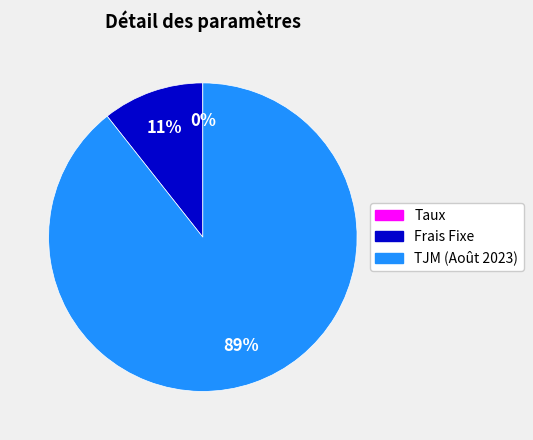

The TJM (Août 2023) slice represents 99% of the pie. True or false?

False